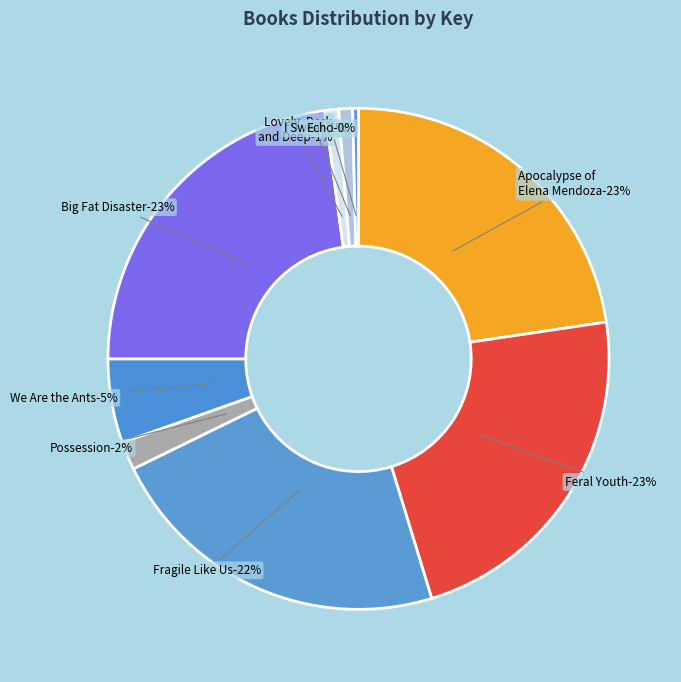

Count the number of slices in the pie.

9